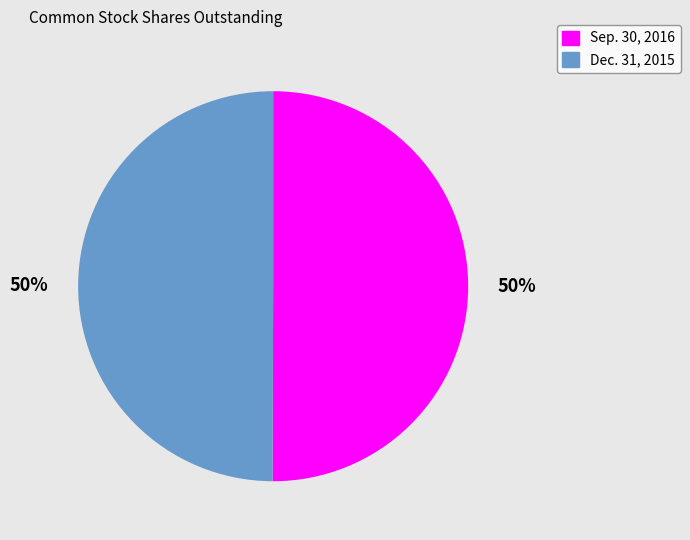

What percentage is the Dec. 31, 2015 slice, to the nearest percent?

50%